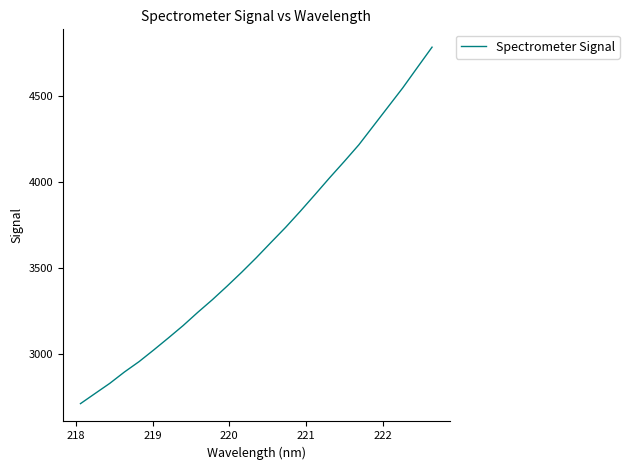

What is the smallest value displayed?

2714.2